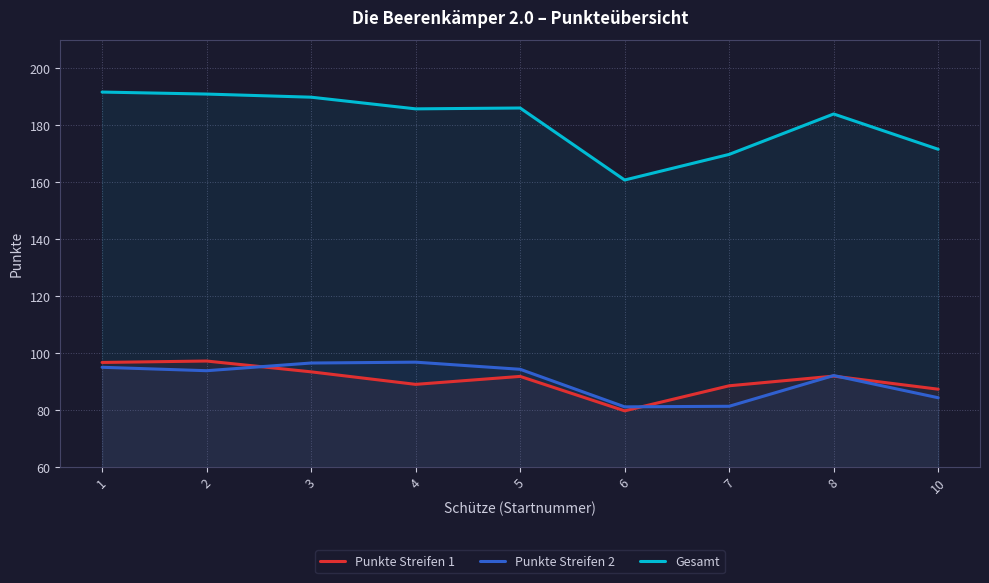

Between 3 and 4, which is larger?

3